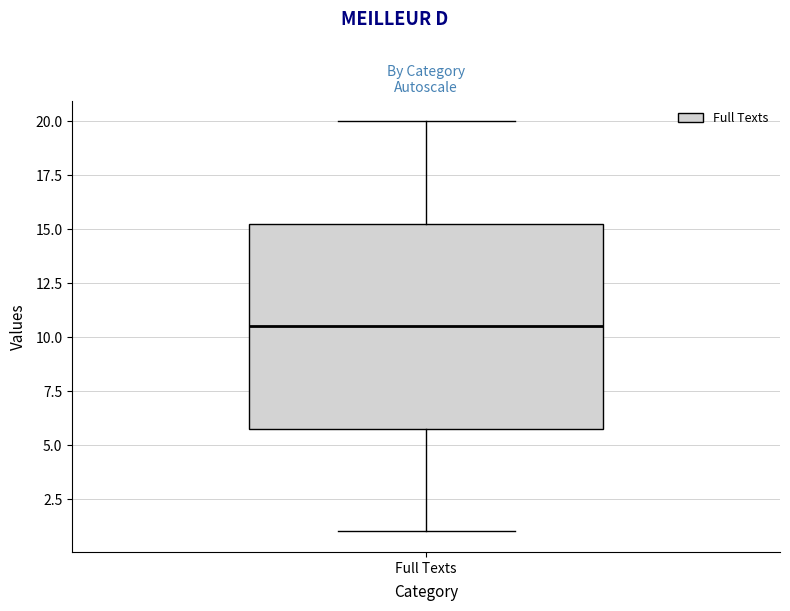

Transcribe this box plot: give where the median line is, the range the box spans, and where the two whiskers end, as read against the y-axis. The values are not printed on the chart, so give them approximately, as read against the axis.

median 10.5, box 6.0 to 15.5, whiskers 1.0 to 20.0